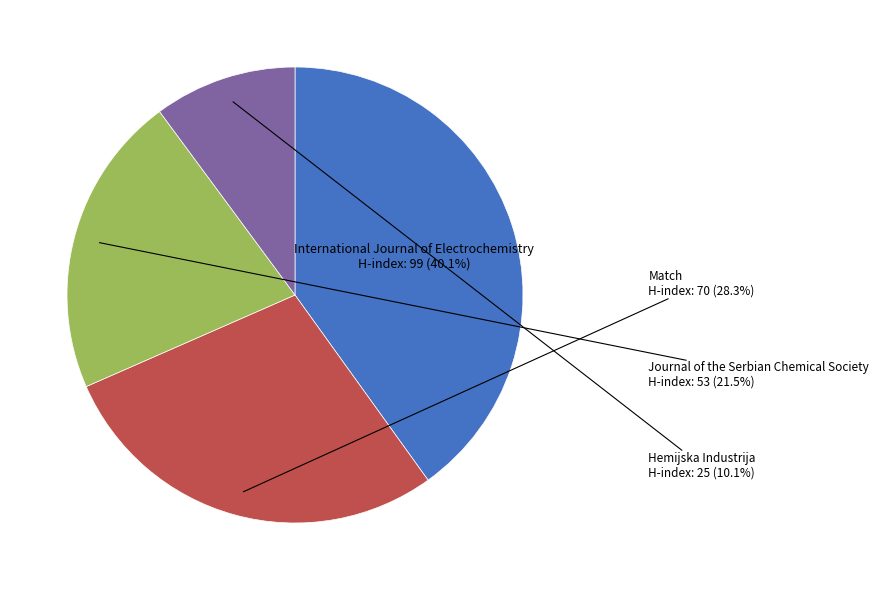

Count the number of slices in the pie.

4